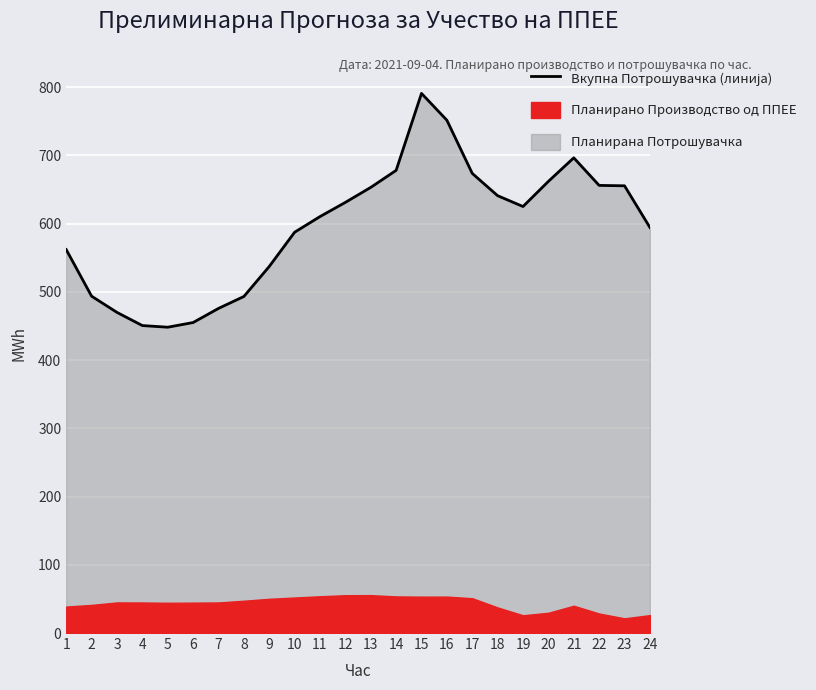

How many points are lower than both their immediate neighbors (excluding endpoints)?

2